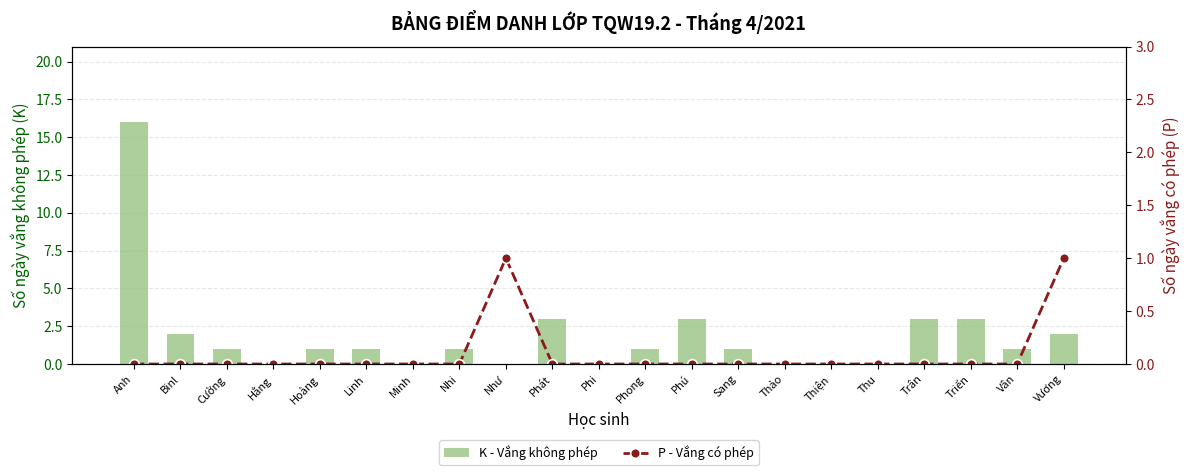

What is the spread (max minus min) of values at Vân?

1